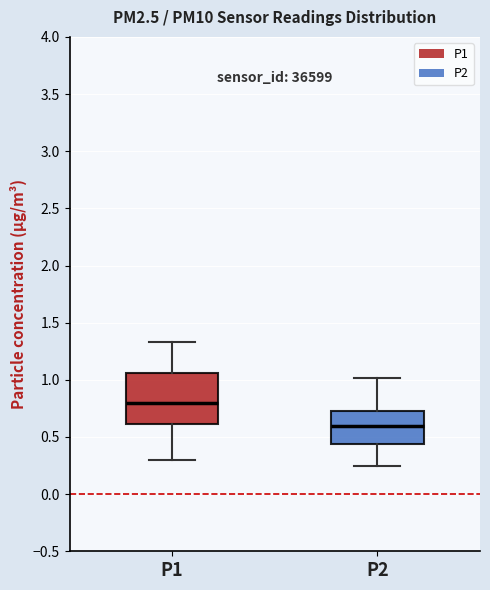

Where does the upper whisker of the box for P1 end on the y-axis? The values are not printed on the chart, so give them approximately, as read against the axis.

1.35